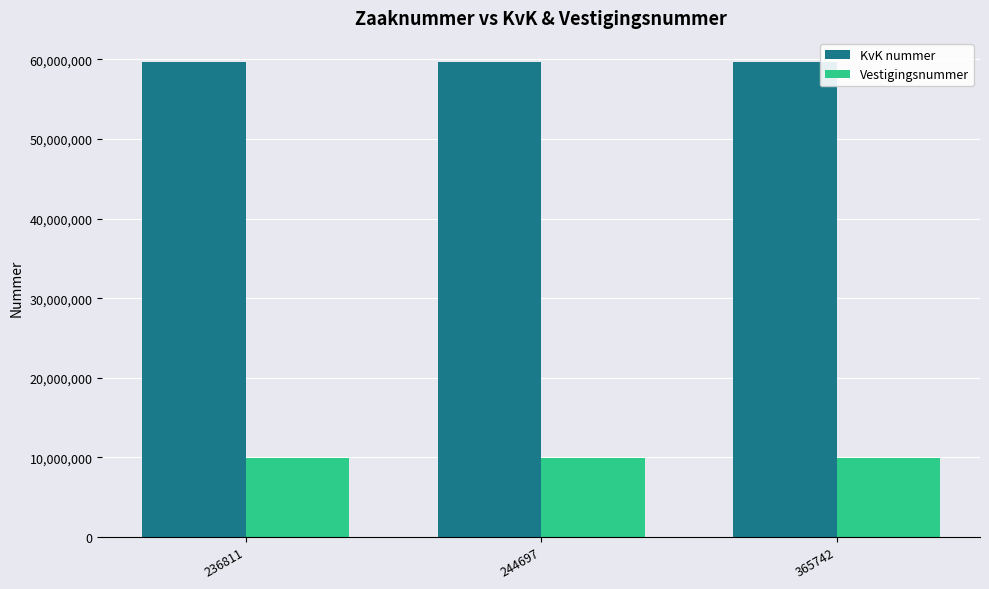

At 244697, list the series in order from largest to smallest.

KvK nummer, Vestigingsnummer